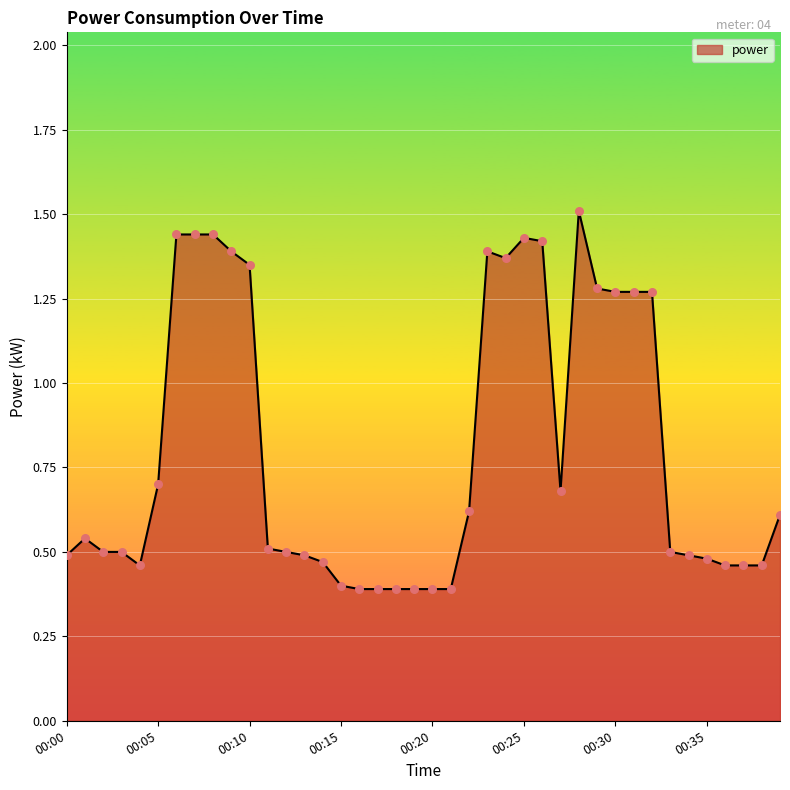

What is the greatest value displayed?

1.5